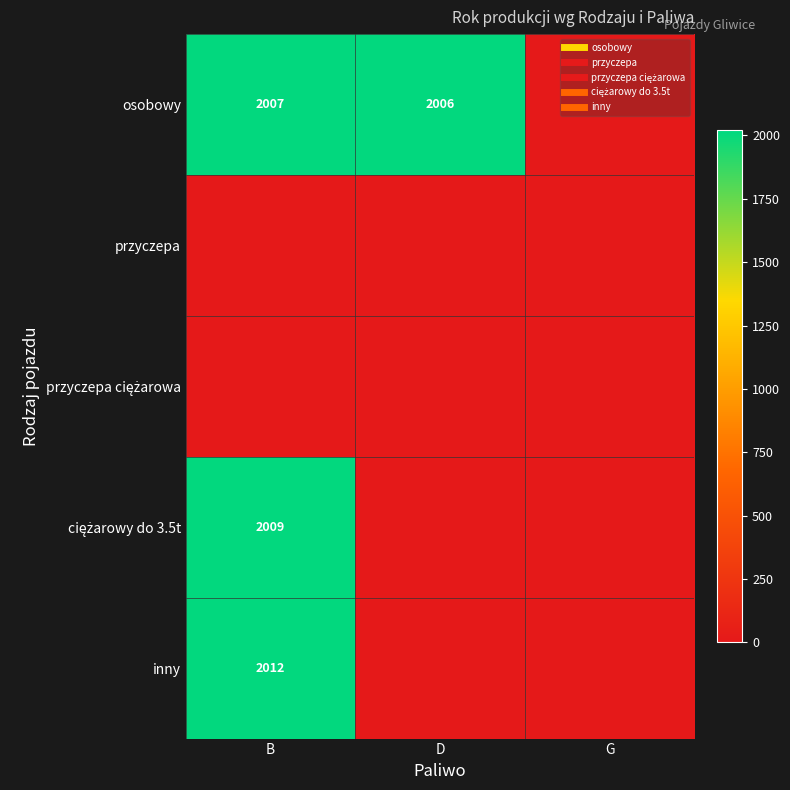

Which series has the largest total across all categories?

osobowy